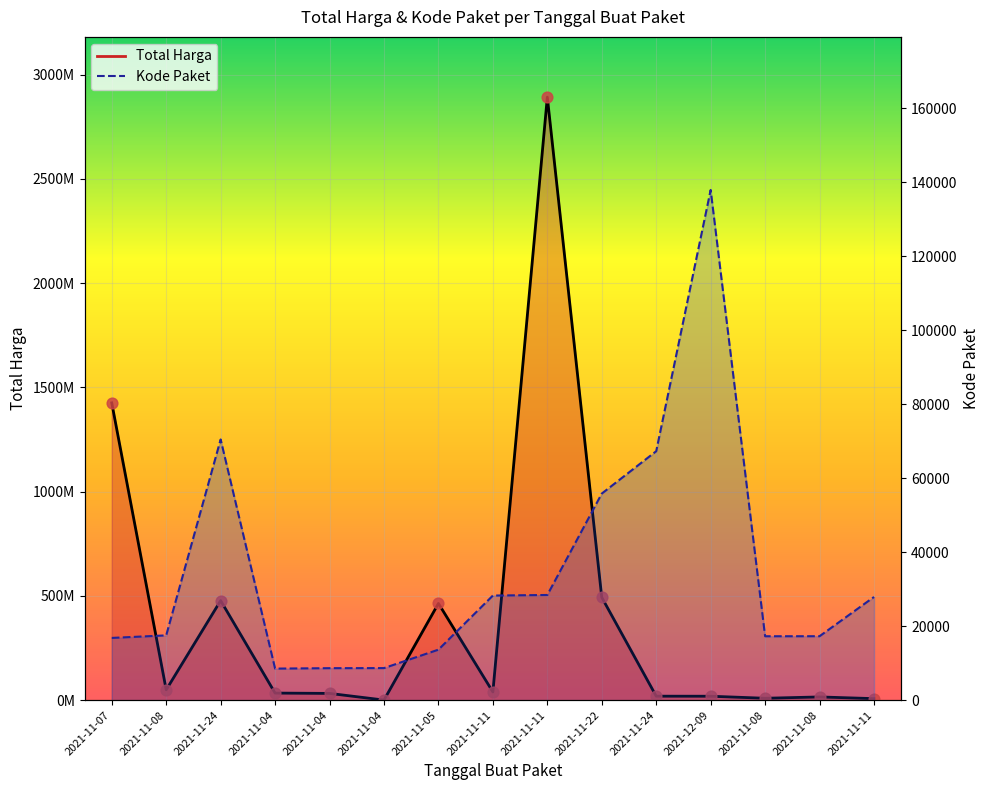

What is the total value across all series at 2021-11-08?

49747549